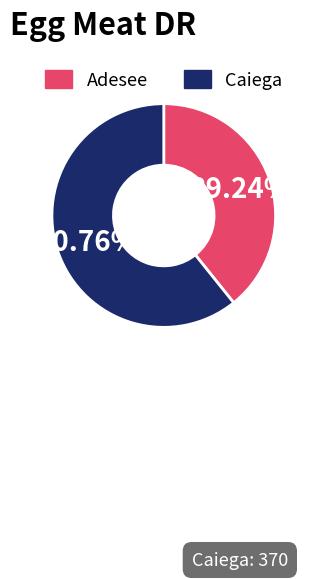

What is the largest slice in the pie chart?

Caiega